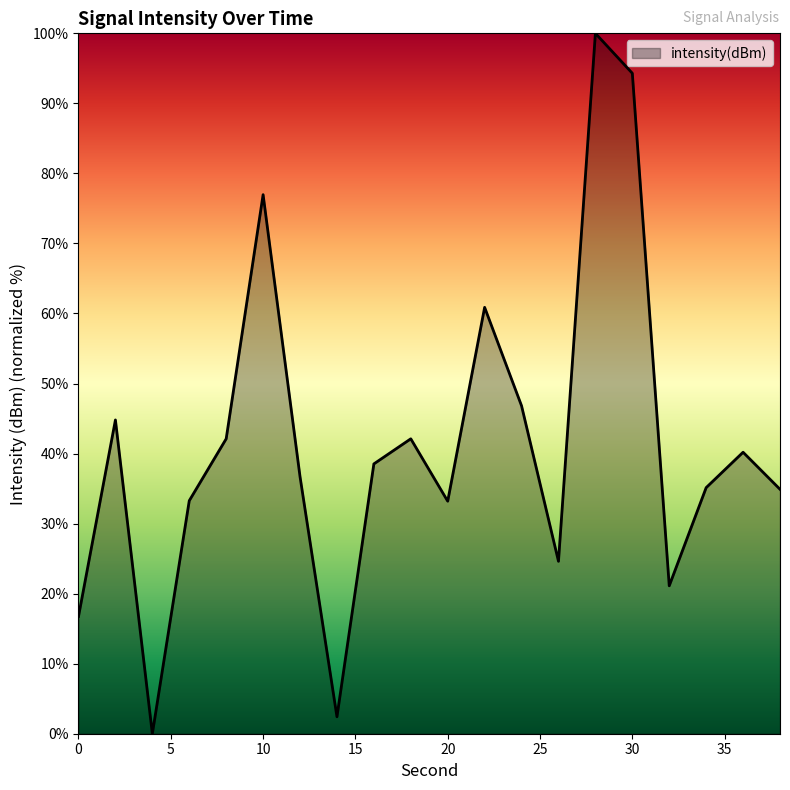

What is the difference between the maximum and minimum values?

100.0